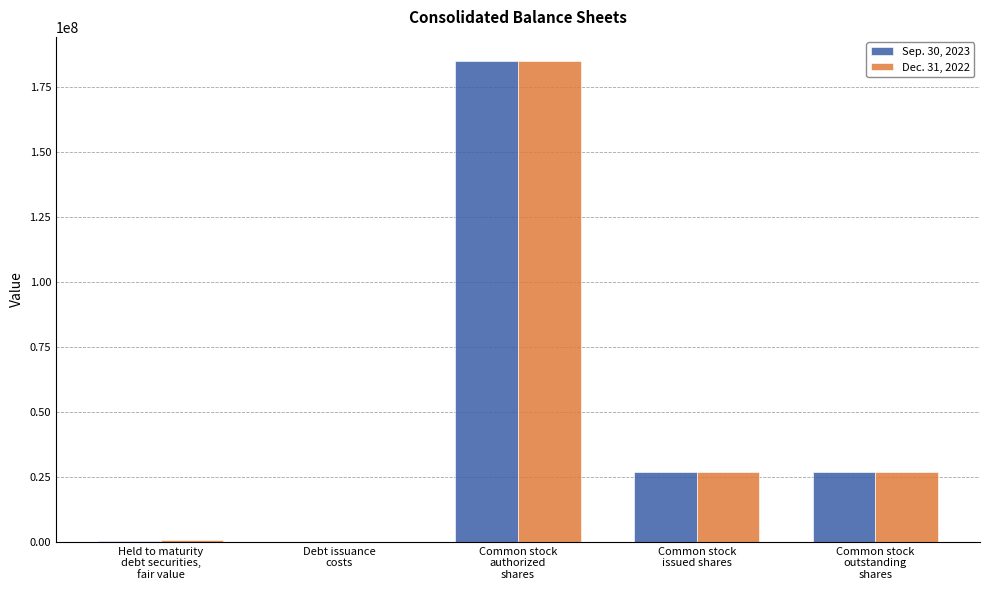

At which label does Dec. 31, 2022 first exceed 27025070?

Common stock
authorized
shares